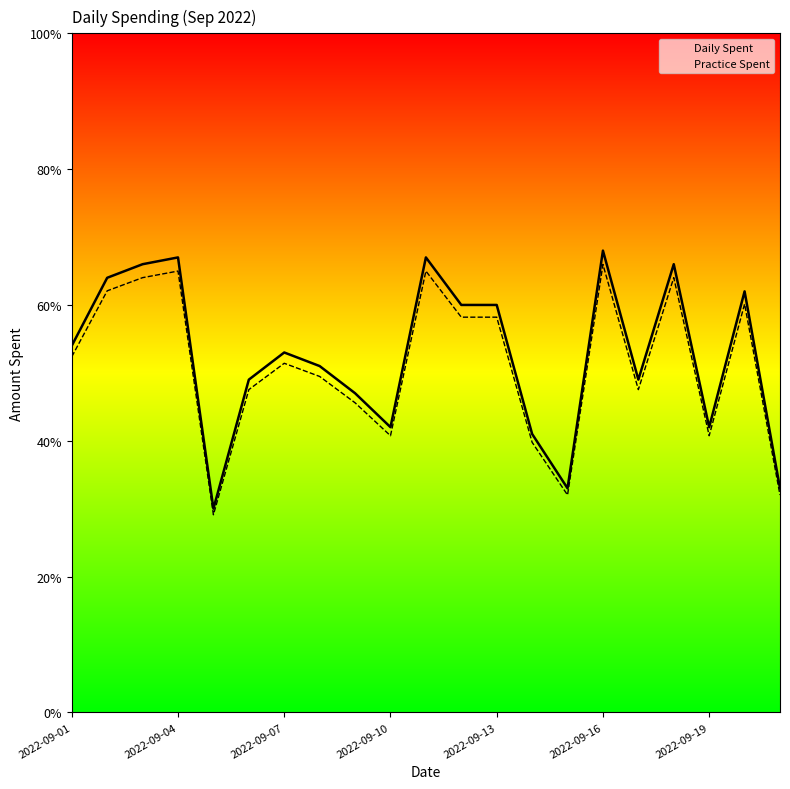

The Practice Spent series shows 112.1 at 2022-09-04. True or false?

False